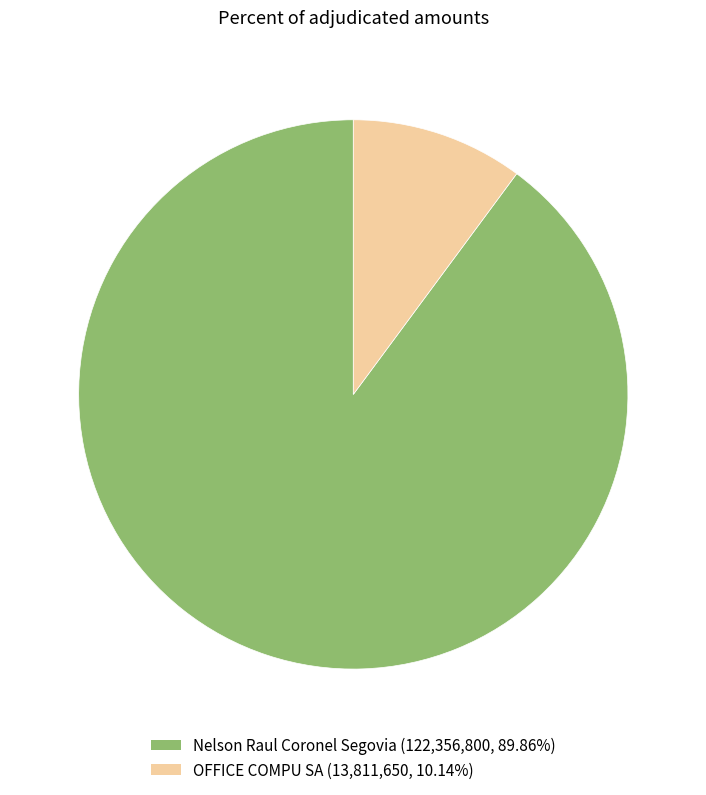

Between Nelson Raul Coronel Segovia and OFFICE COMPU SA, which is larger?

Nelson Raul Coronel Segovia